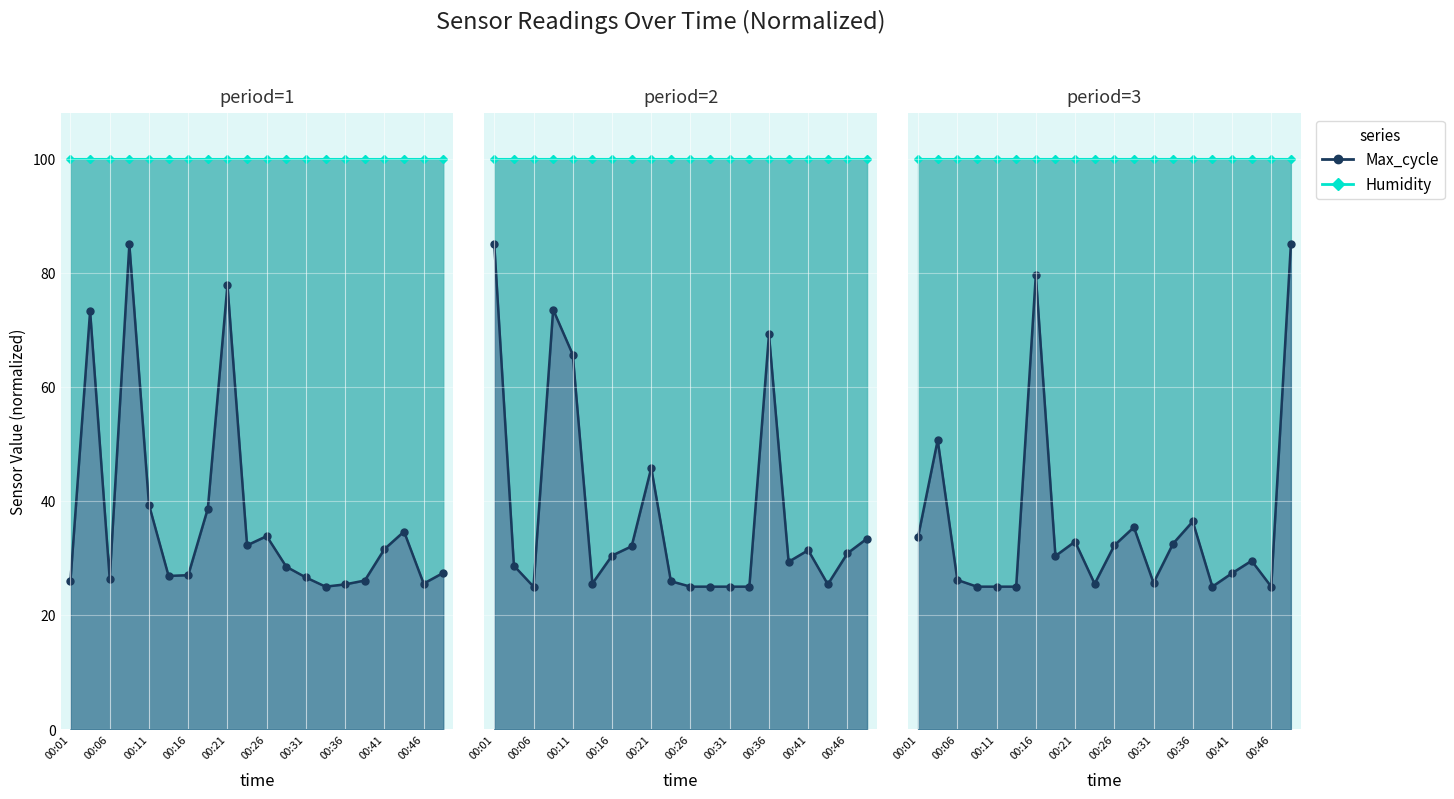

Between 00:01 and 00:21, which is larger?

00:01